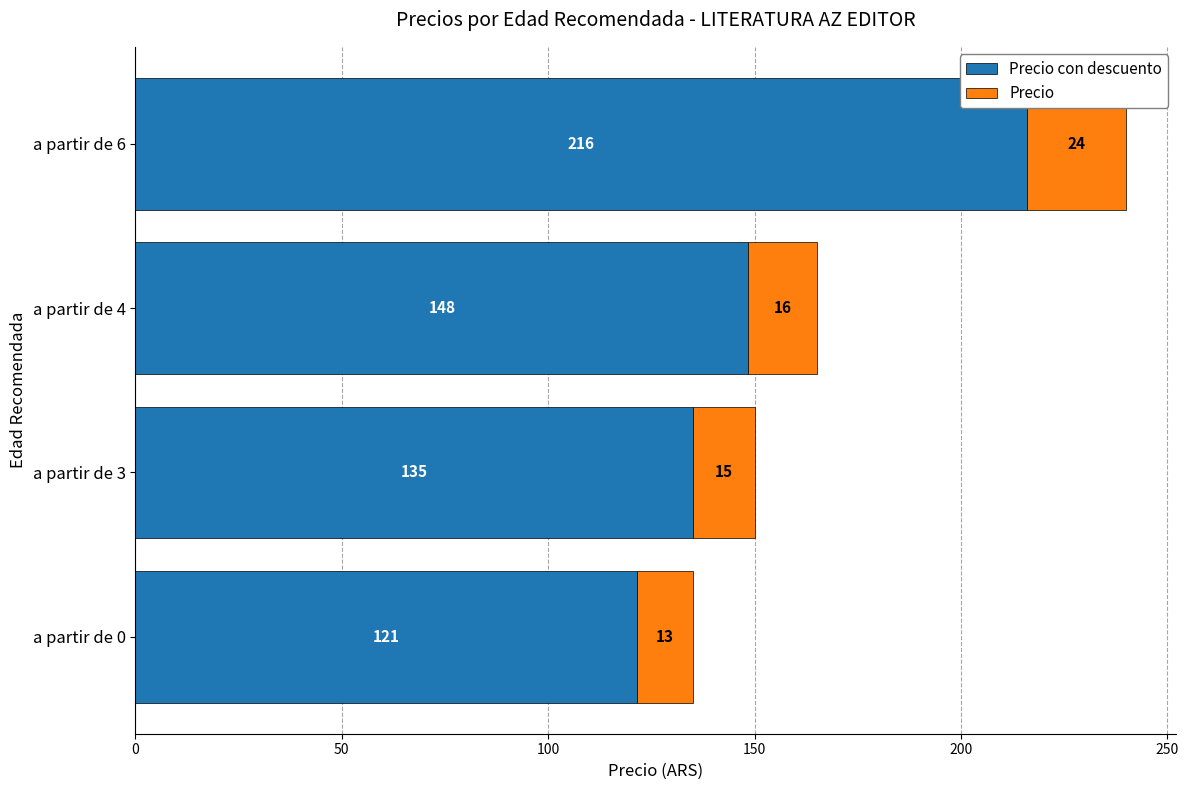

What is the total value across all series at a partir de 3?

150.0